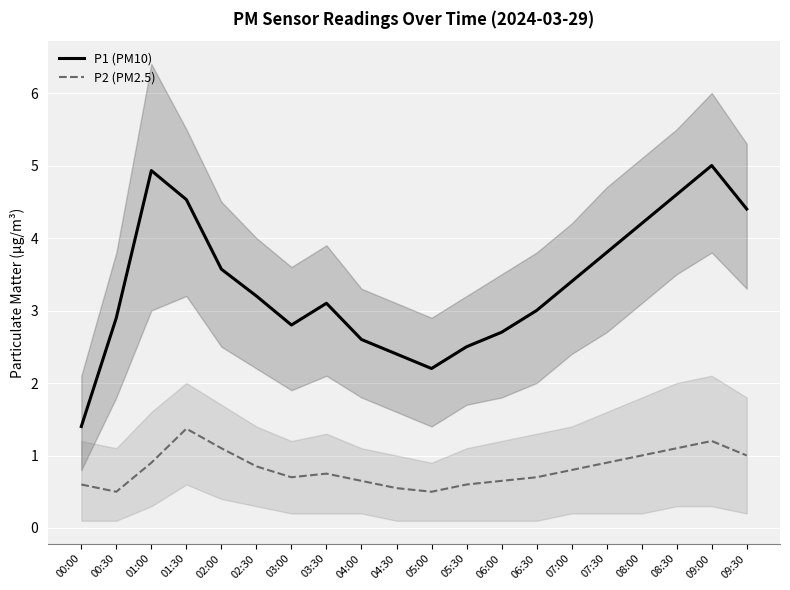

What is the label of the 3rd point from the left?

01:00